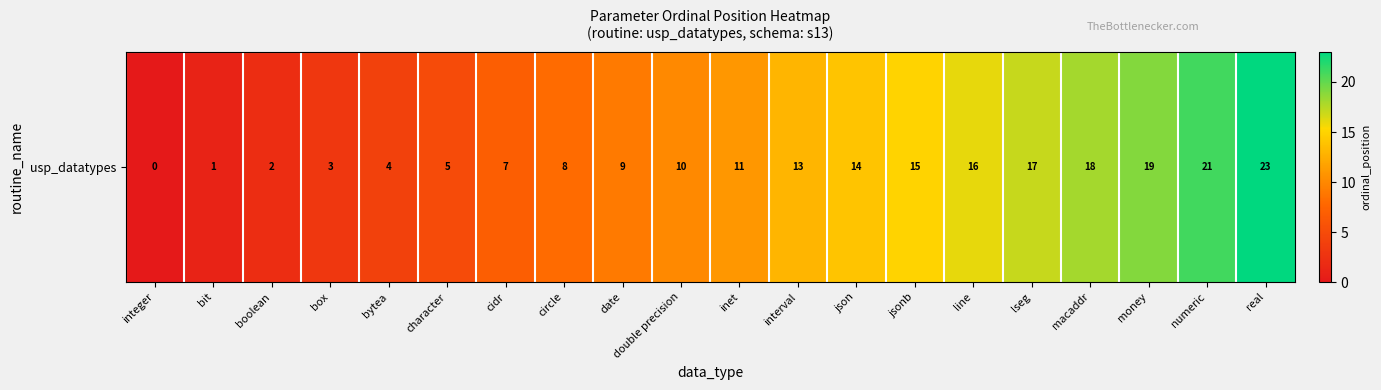

What is the difference between the values at money and interval?

6